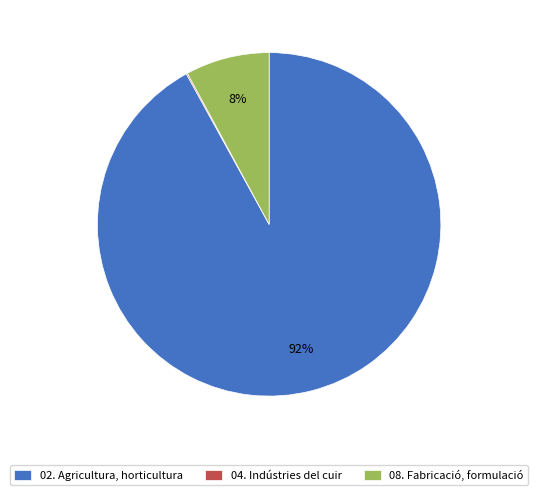

Is there a majority slice in this chart?

Yes